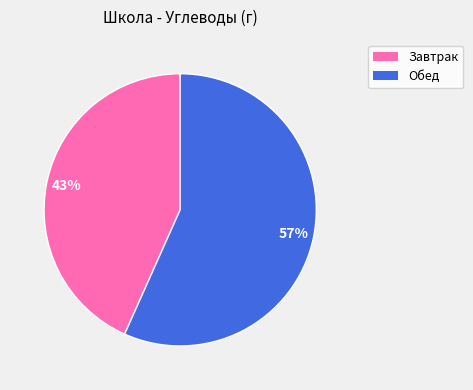

Rank the categories by value from highest to lowest.

Обед, Завтрак